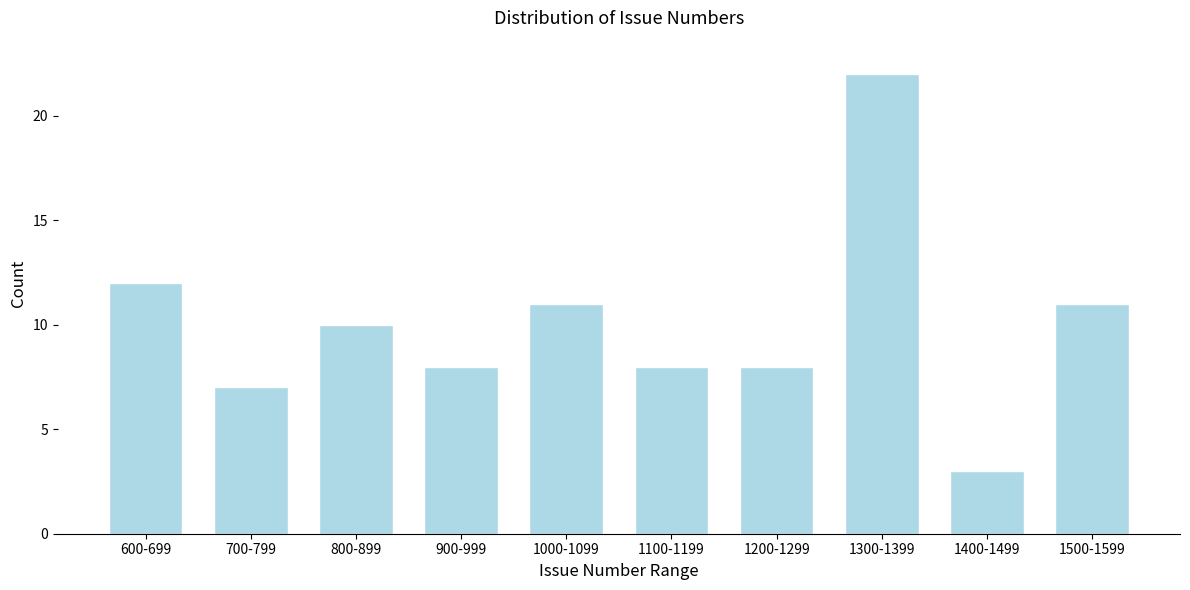

Reading right to left, list all the values displayed in this chart.

1500-1599=11	1400-1499=3	1300-1399=22	1200-1299=8	1100-1199=8	1000-1099=11	900-999=8	800-899=10	700-799=7	600-699=12